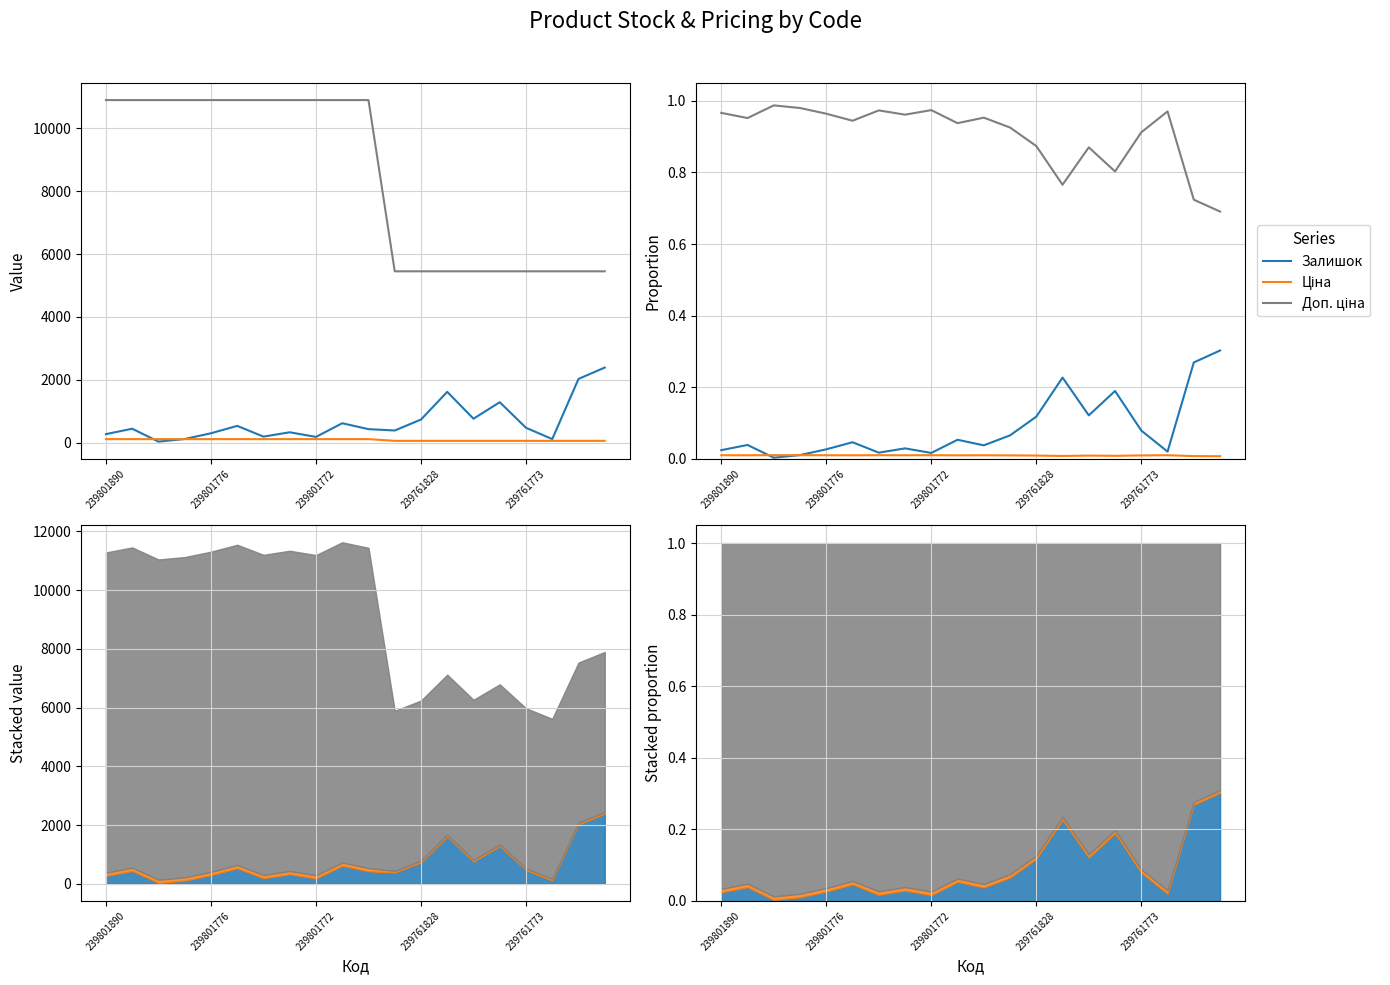

List the labels in order of Залишок value, largest first.

19, 18, 13, 15, 14, 12, 16, 11, 9, 5, 239801776, 10, 7, 239761773, 239801890, 17, 6, 8, 239761828, 239801772